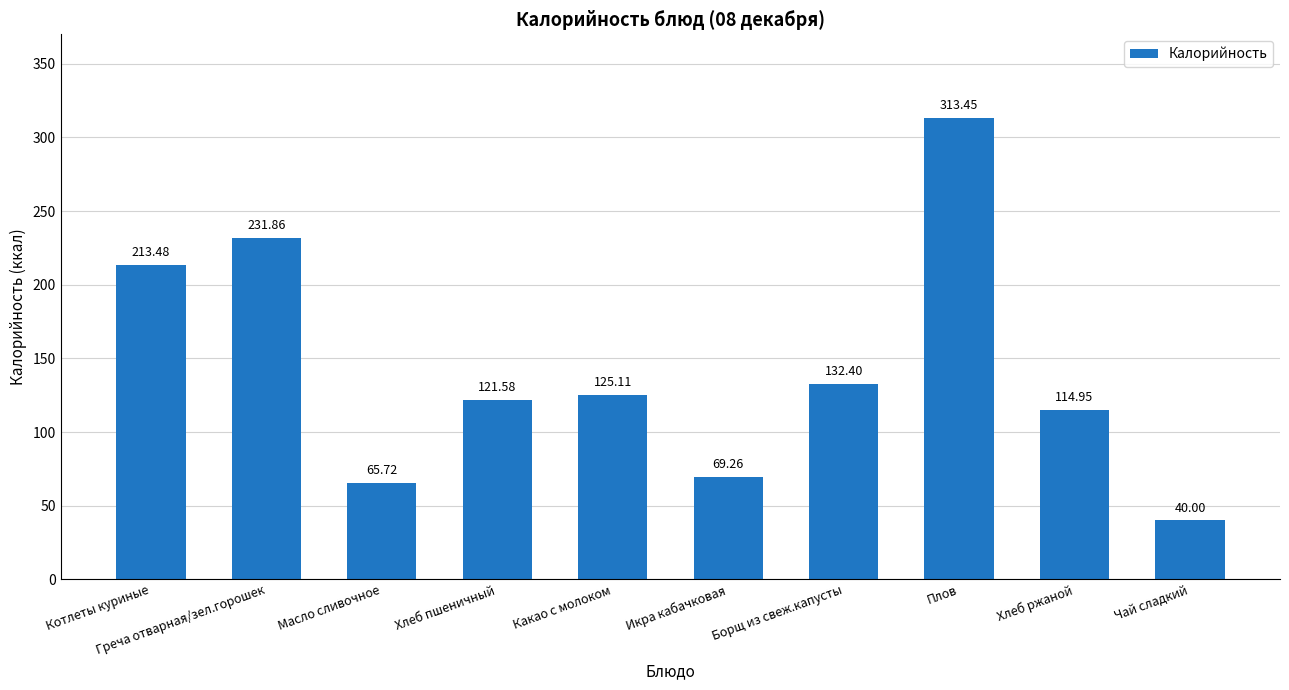

Approximately how many times larger is the value at Хлеб ржаной compared to Греча отварная/зел.горошек?

0.5